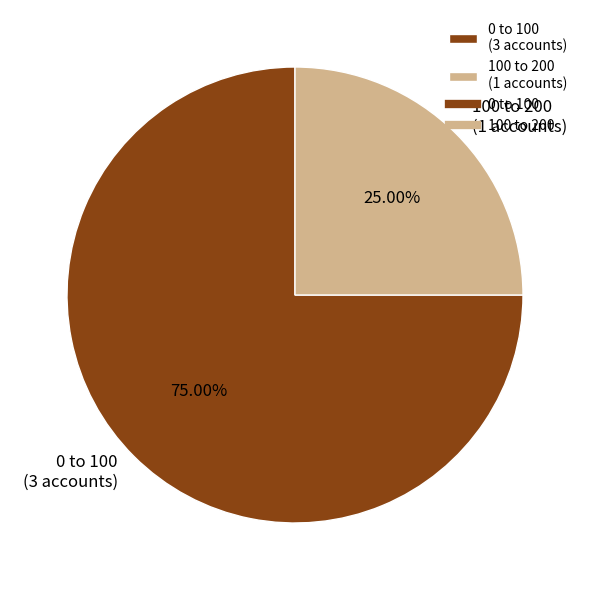

Approximately how many times larger is the value at 100 to 200 compared to 0 to 100?

0.3